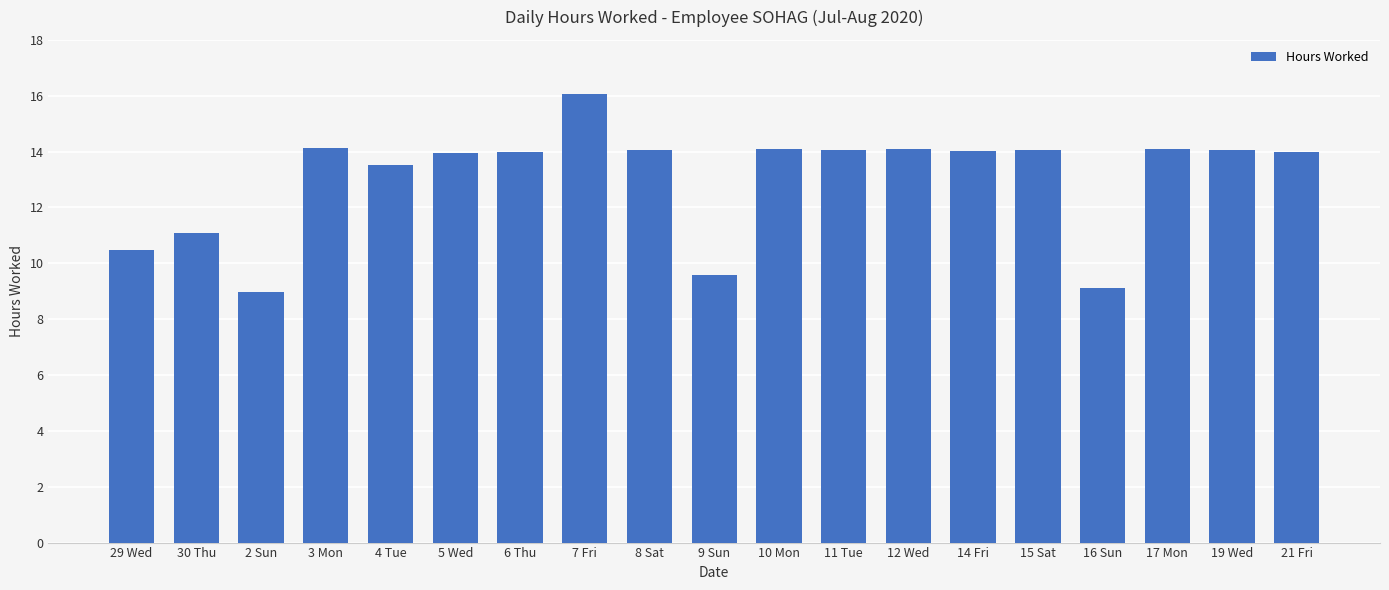

What is the sum of all values?

247.3